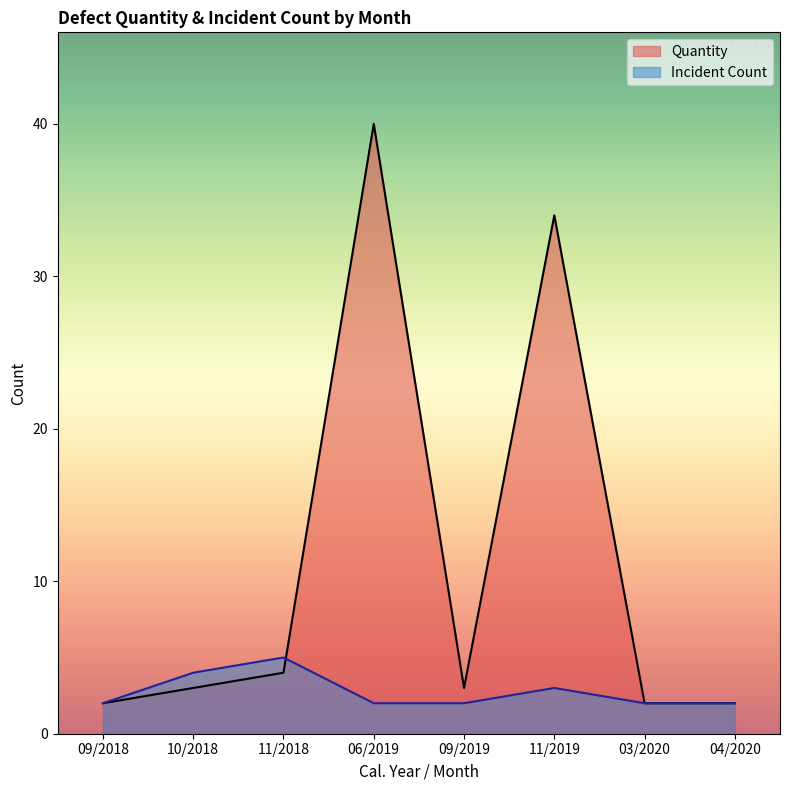

At how many categories does at least one series exceed 31?

2